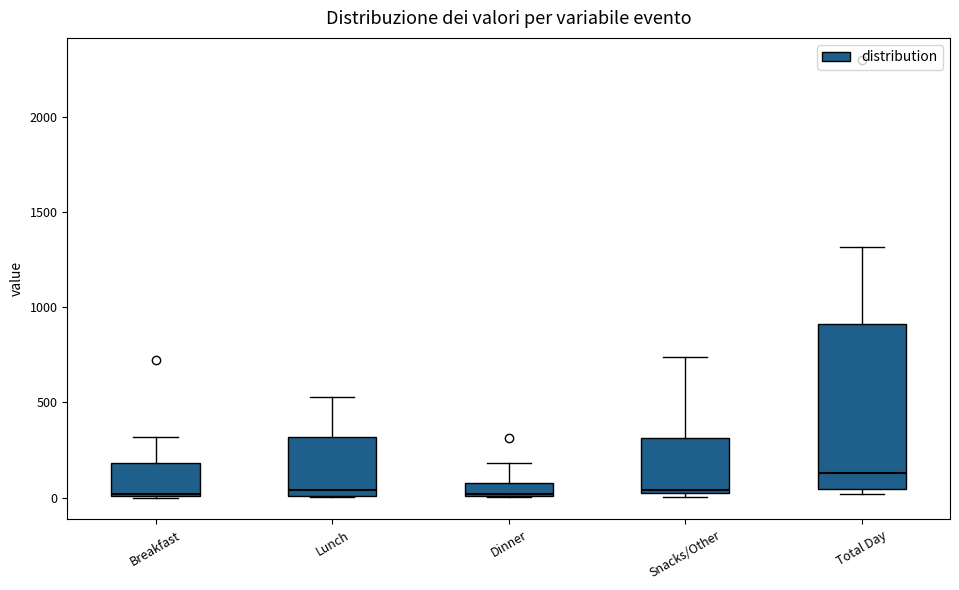

Which box's median line is the highest?

Total Day